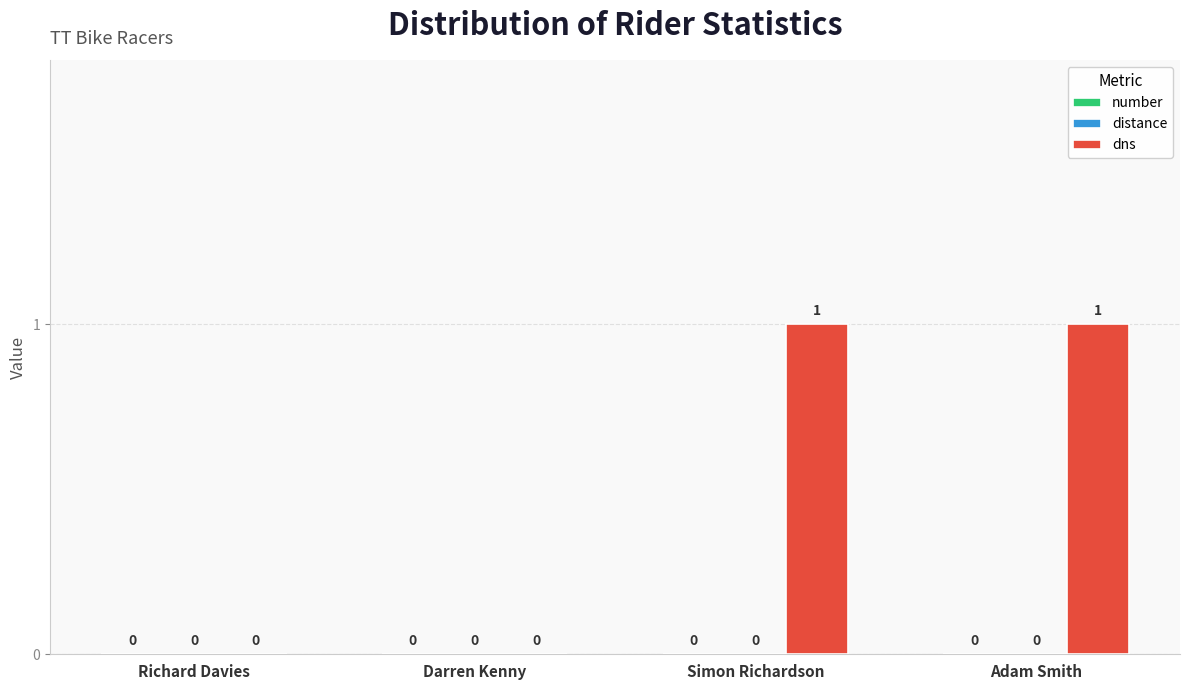

Between Darren Kenny and Adam Smith, which is larger?

Adam Smith